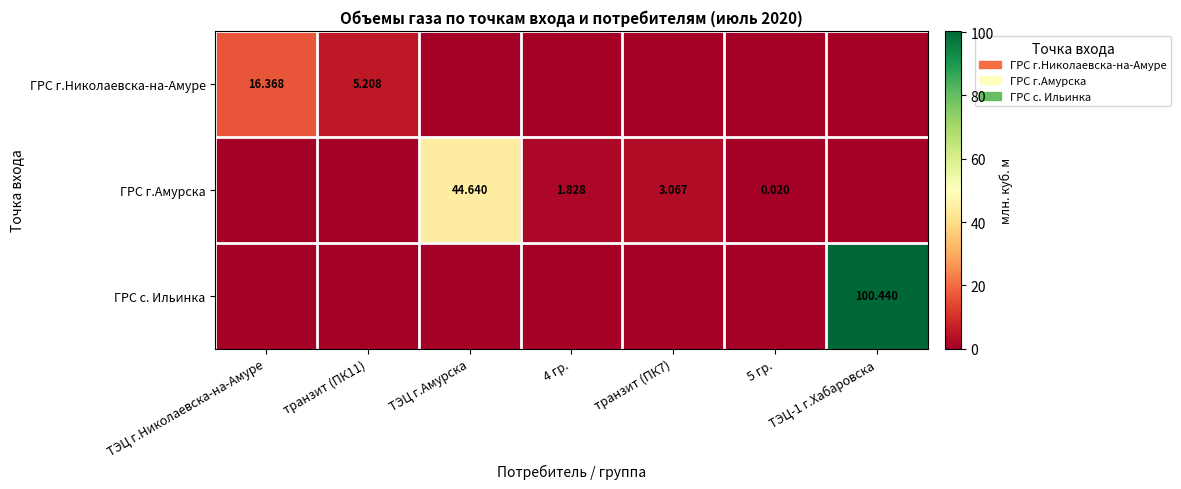

What is the greatest value displayed?

100.4